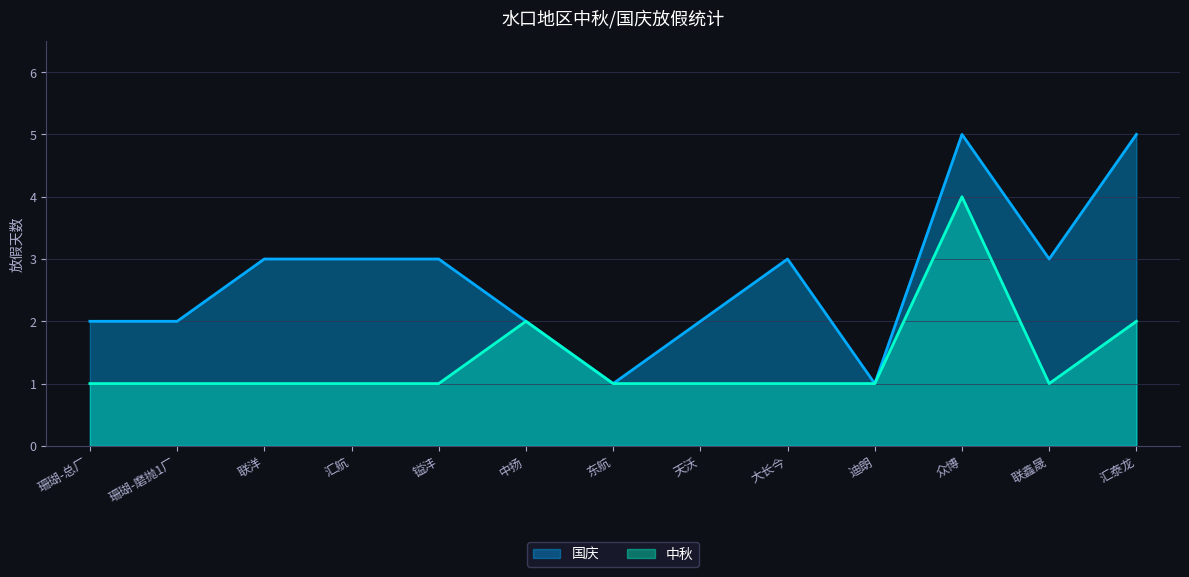

Which series has the widest spread of values?

国庆